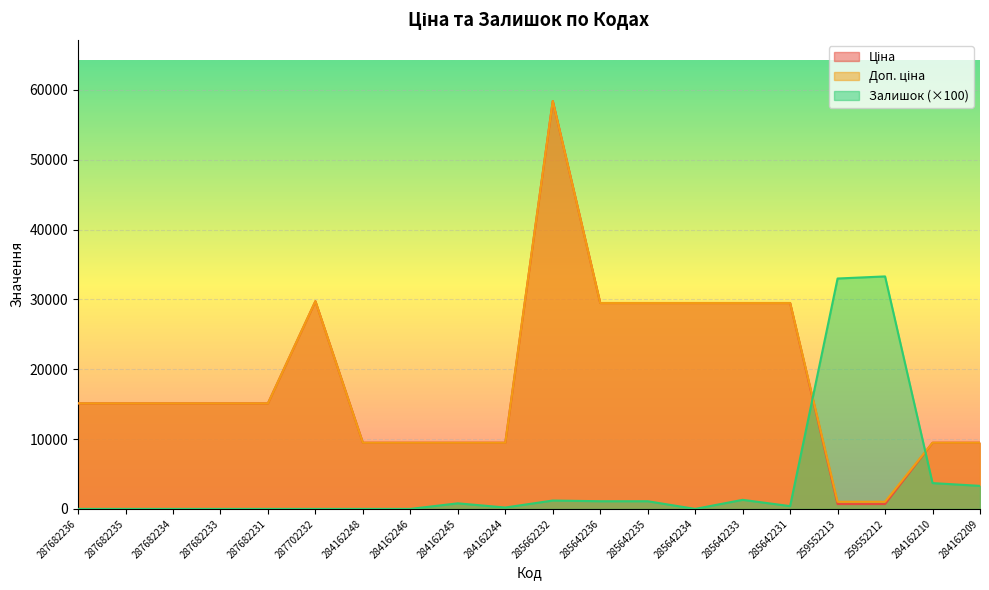

Between 287682231 and 284162209, which is larger?

287682231